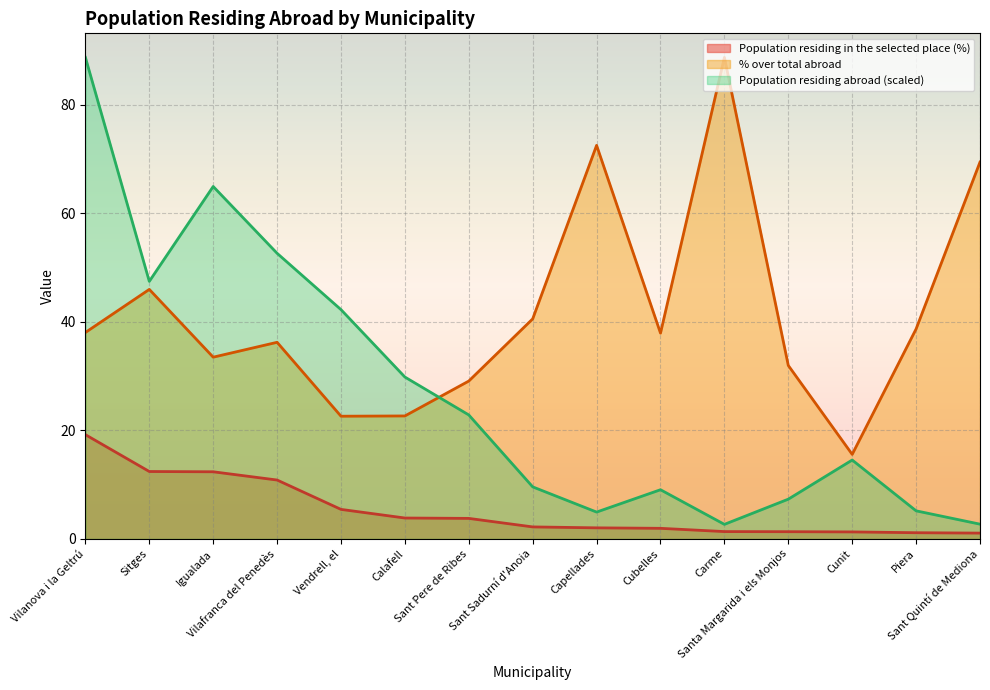

List the series in order of their peak value, highest first.

% over total abroad, Population residing abroad, Population residing in the selected place (%)